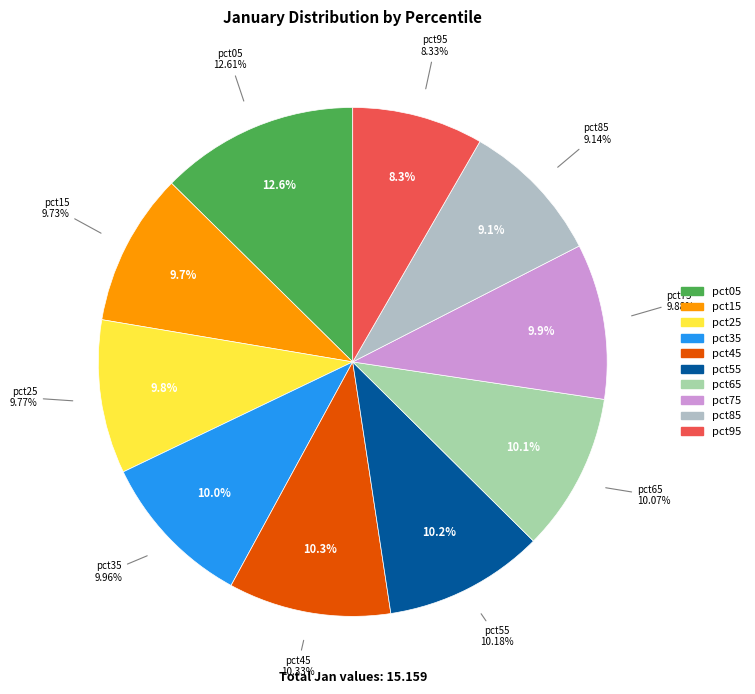

Does pct65 represent more than half of the total?

No